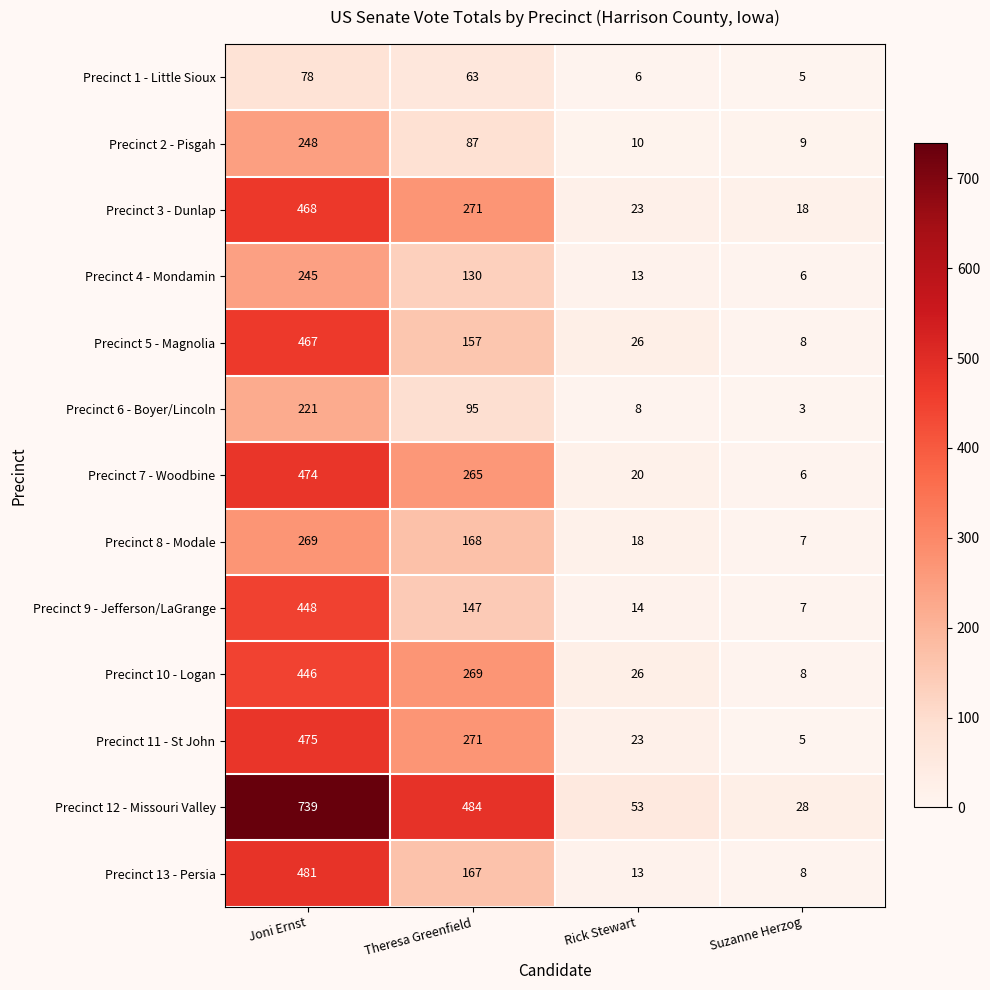

How many data points in Precinct 7 - Woodbine are less than 265?

2